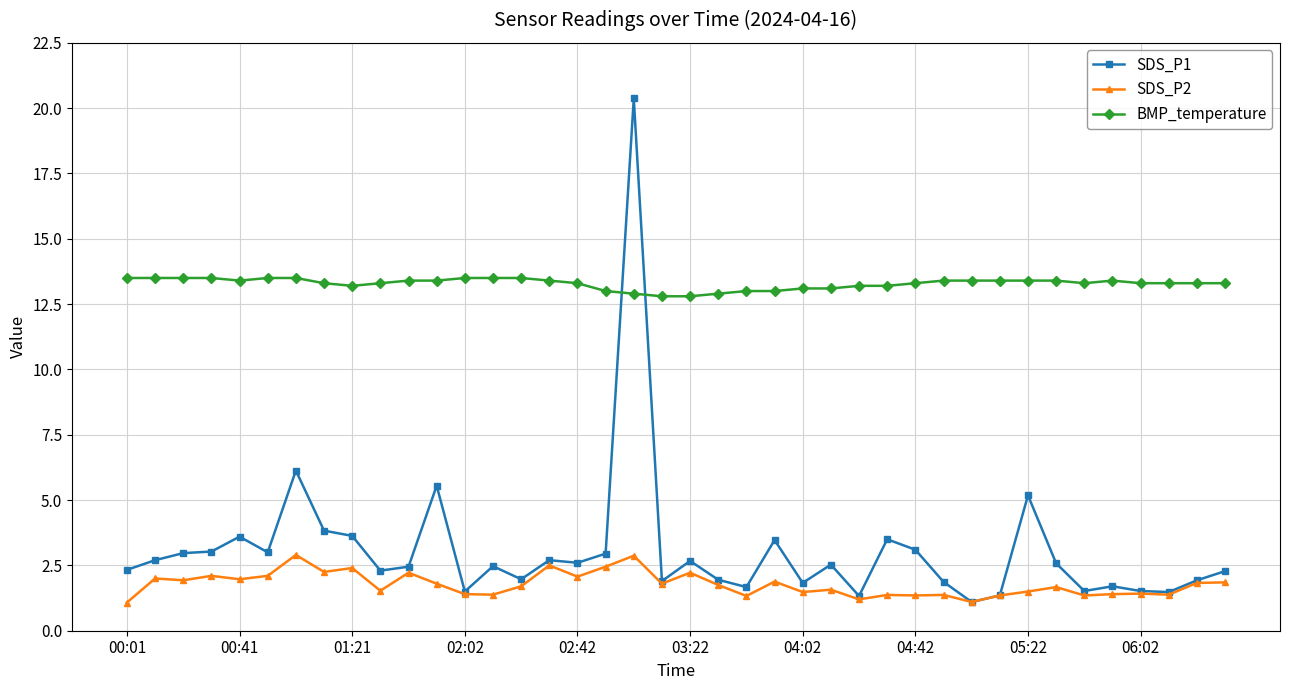

How many lines are shown in the chart?

3